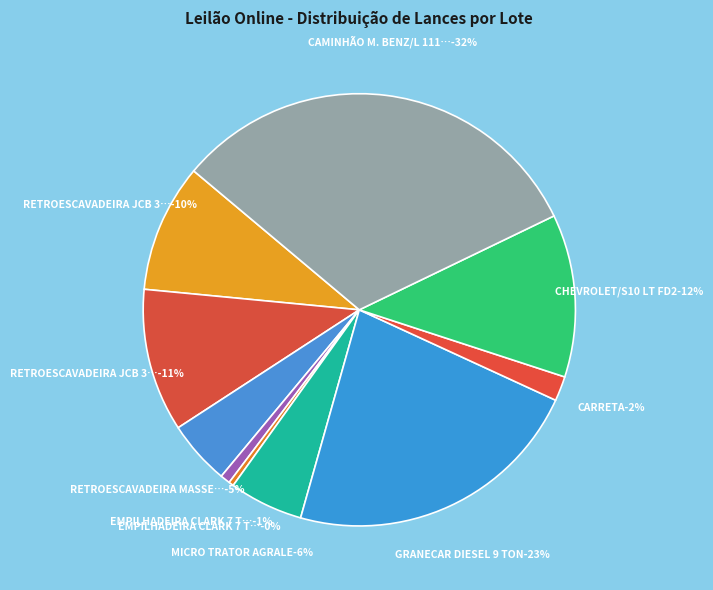

To the nearest percent, what is the difference between the RETROESCAVADEIRA MASSEY FERGUSON and CARRETA slice percentages?

3%